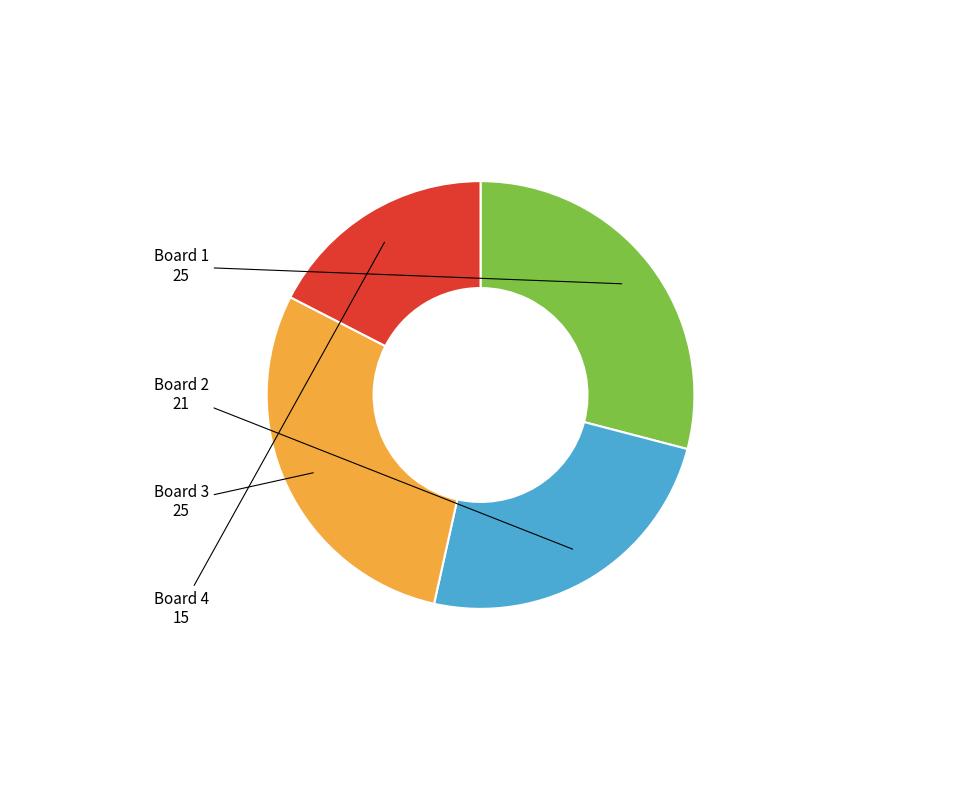

True or false: Board 1 accounts for 36% of the total.

False